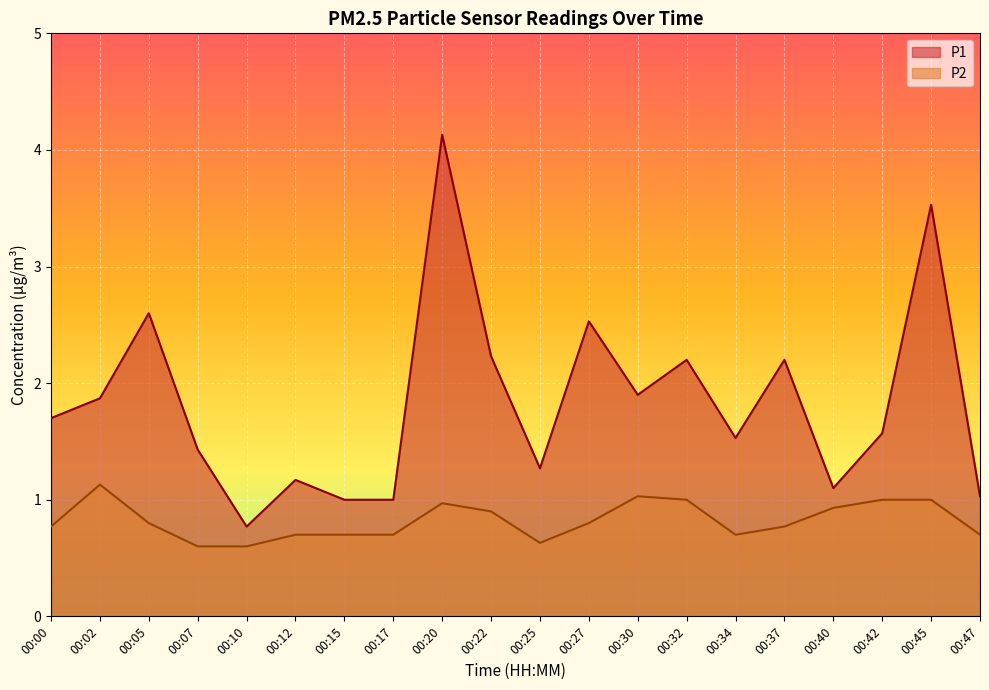

What is the value of the P2 point at the 8th from the left?

0.7